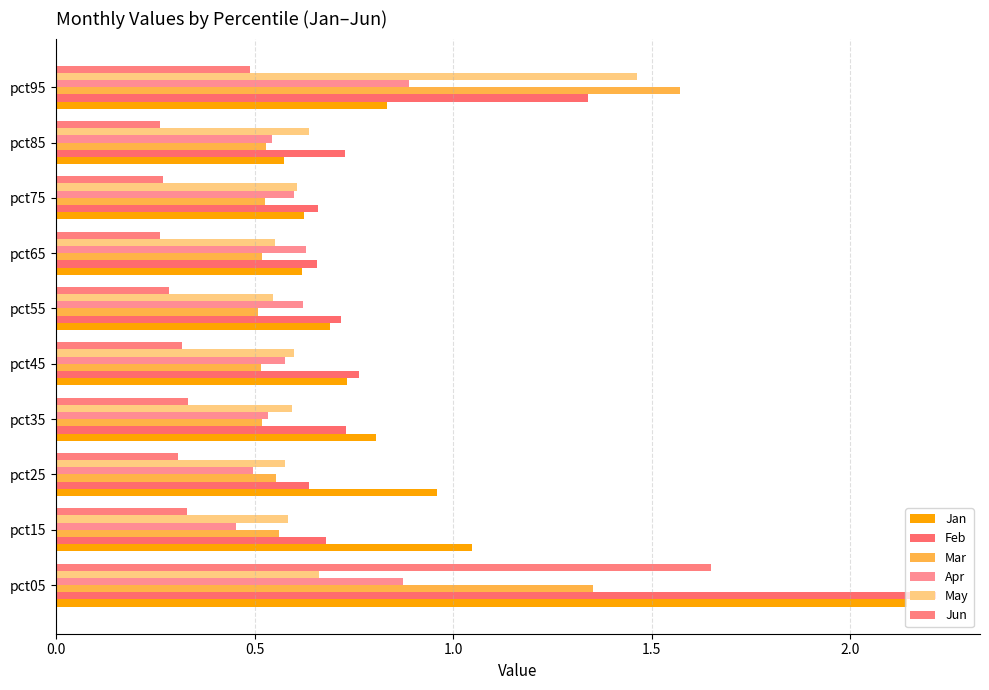

What is the value of the Jun bar at the 3rd from the left?

0.3